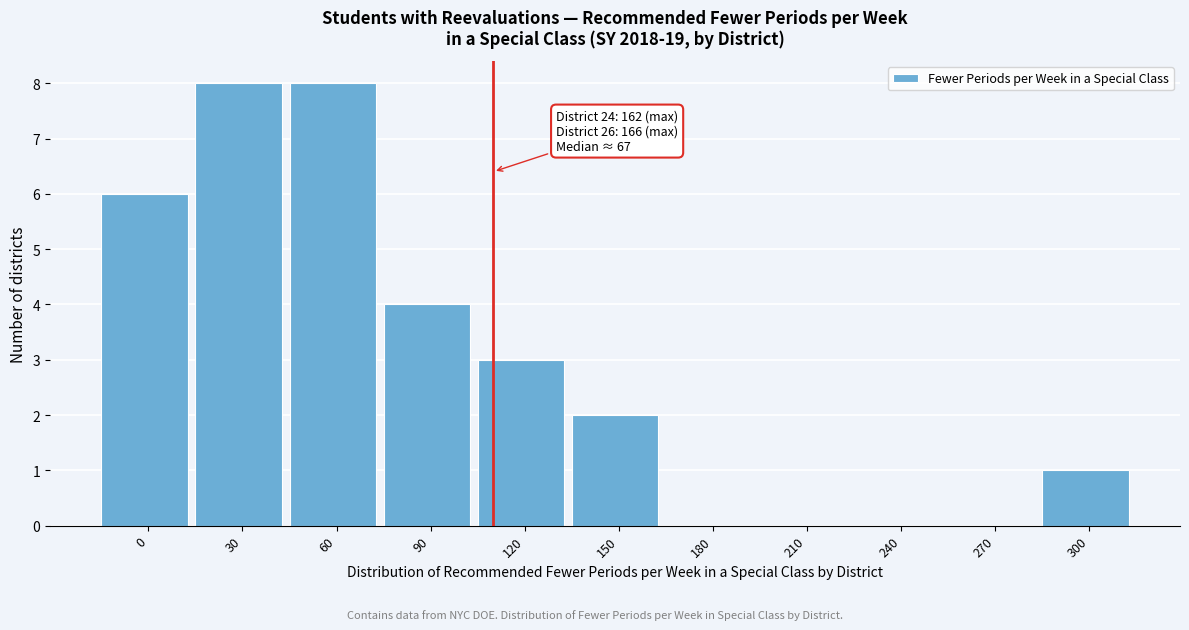

Reading left to right, transcribe all the data shown in this chart.

0=6	30=8	60=8	90=4	120=3	150=2	180=0	210=0	240=0	270=0	300=1